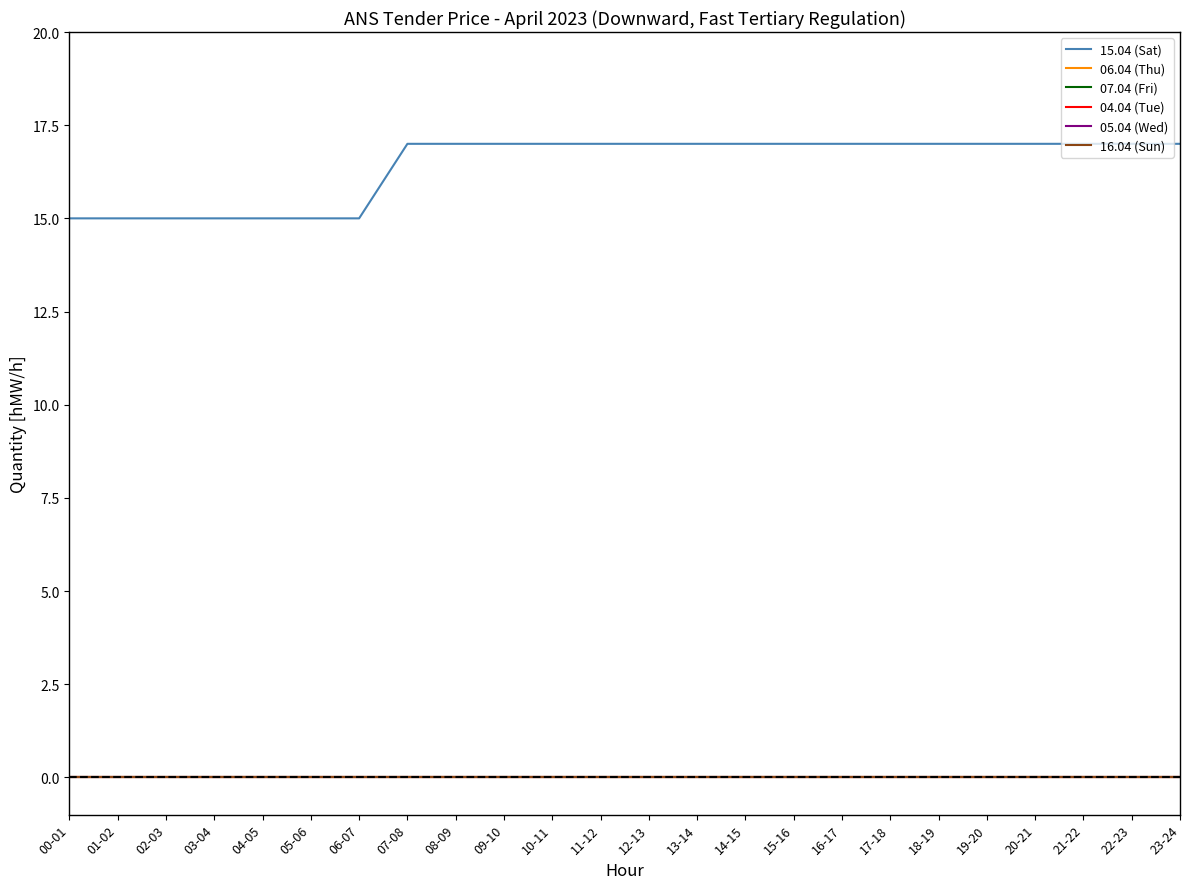

Does the chart display data point markers on the line(s)?

No